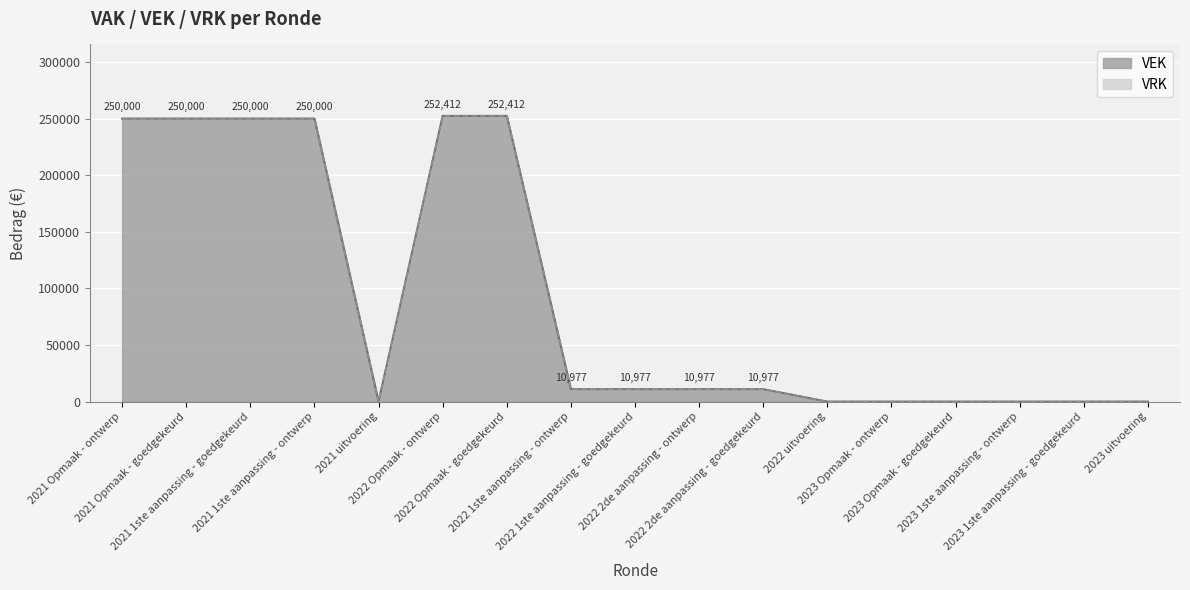

Where is the first local minimum?

2021 uitvoering